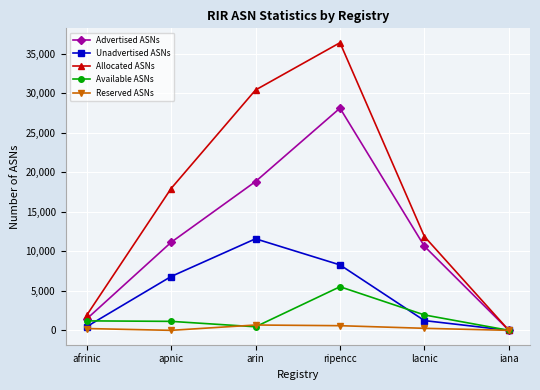

At which label does Advertised ASNs reach its peak?

ripencc